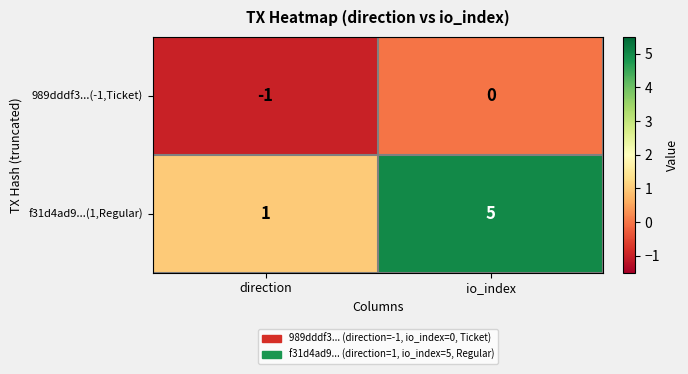

Which category has the lowest value across all series?

direction